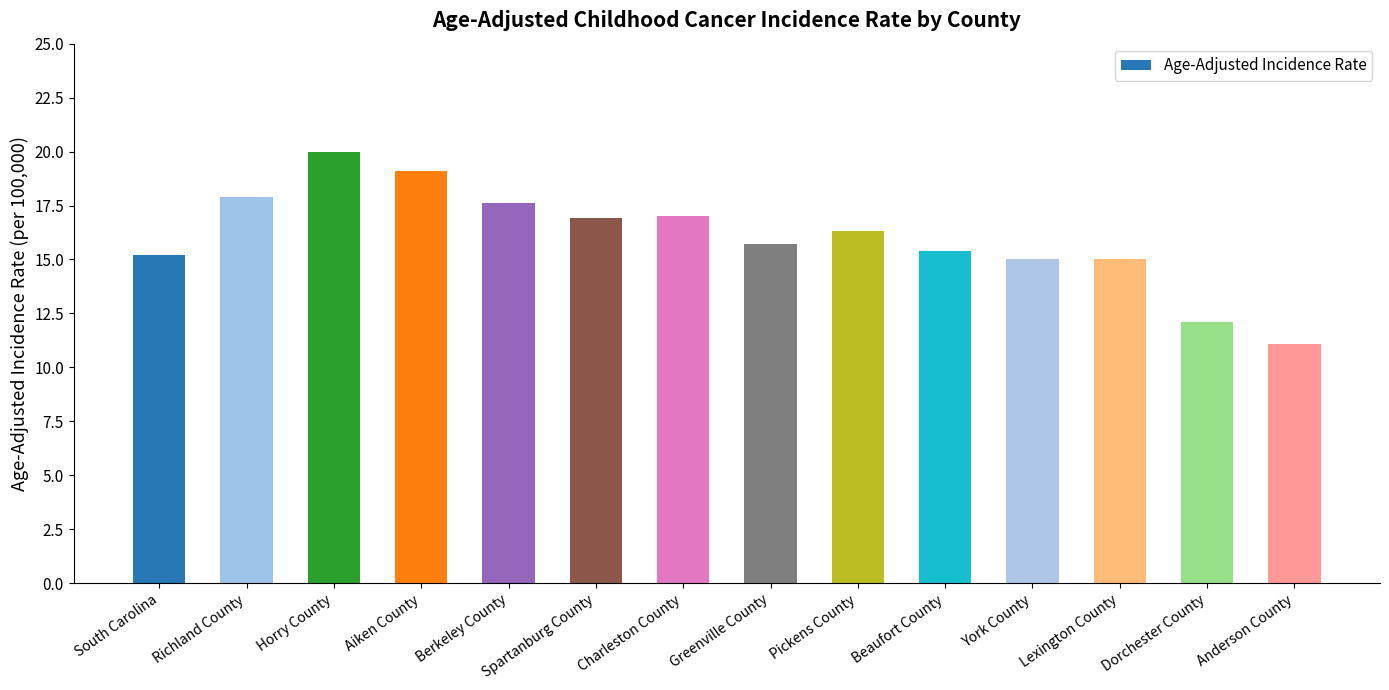

What is the sum of the values at Aiken County and Dorchester County?

31.2